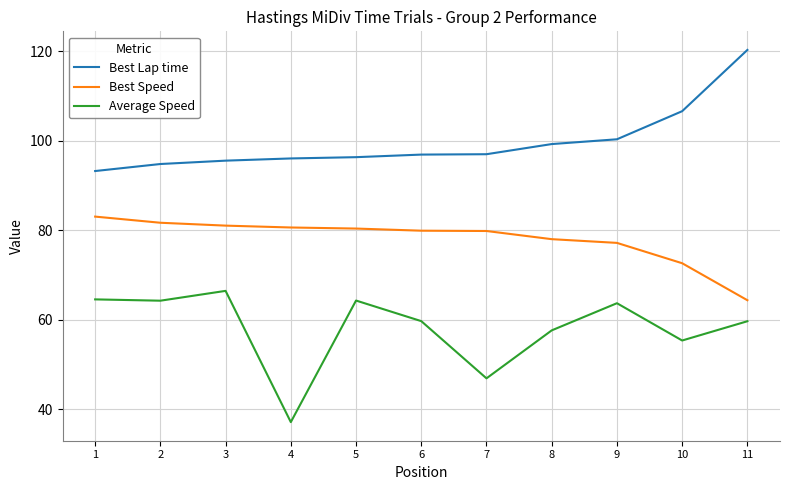

True or false: Best Lap time and Best Speed cross at least once.

False